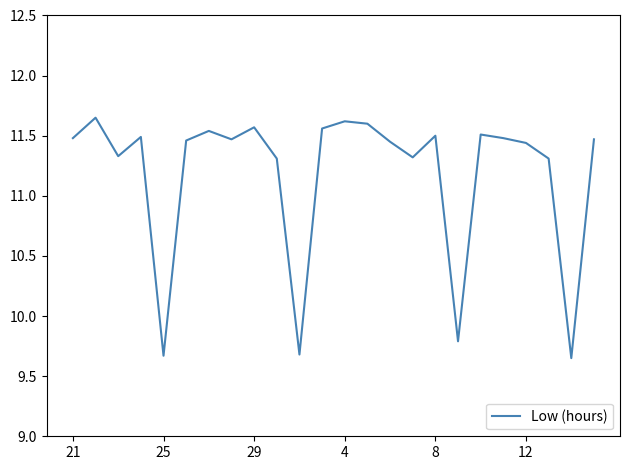

What is the difference between the maximum and minimum values?

2.0